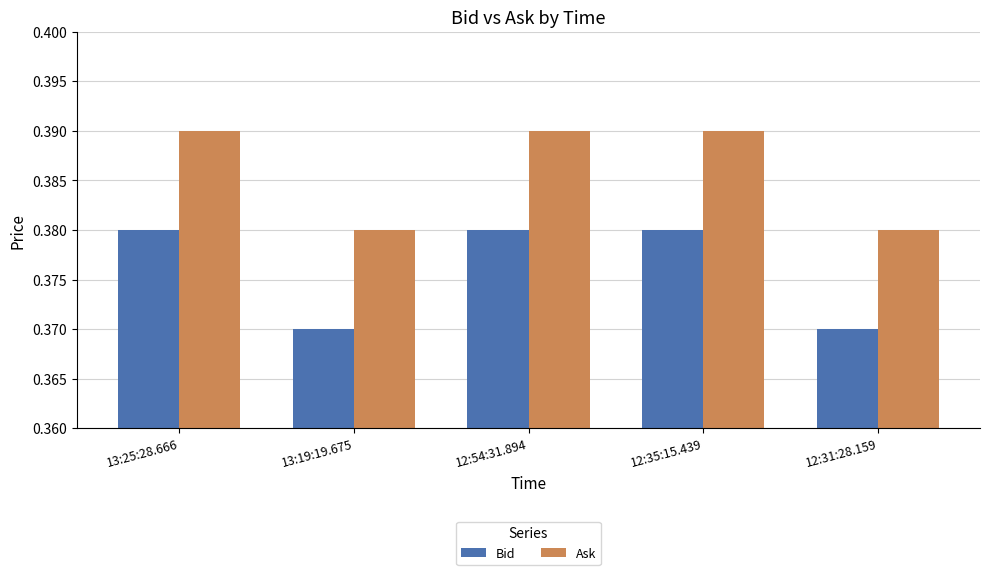

What are all the series names shown in the legend?

Bid, Ask